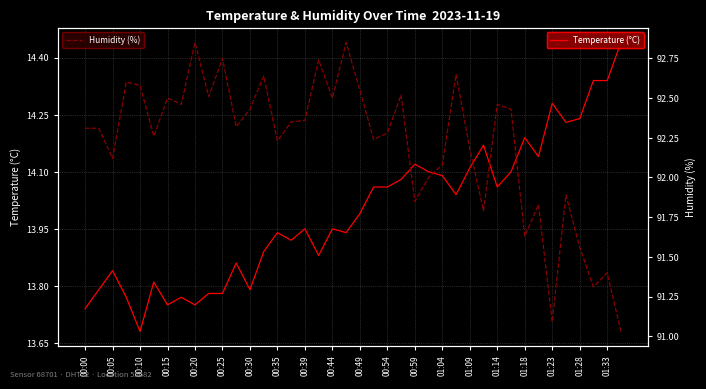

Which category has the lowest value in the Temperature (°C) series?

00:10